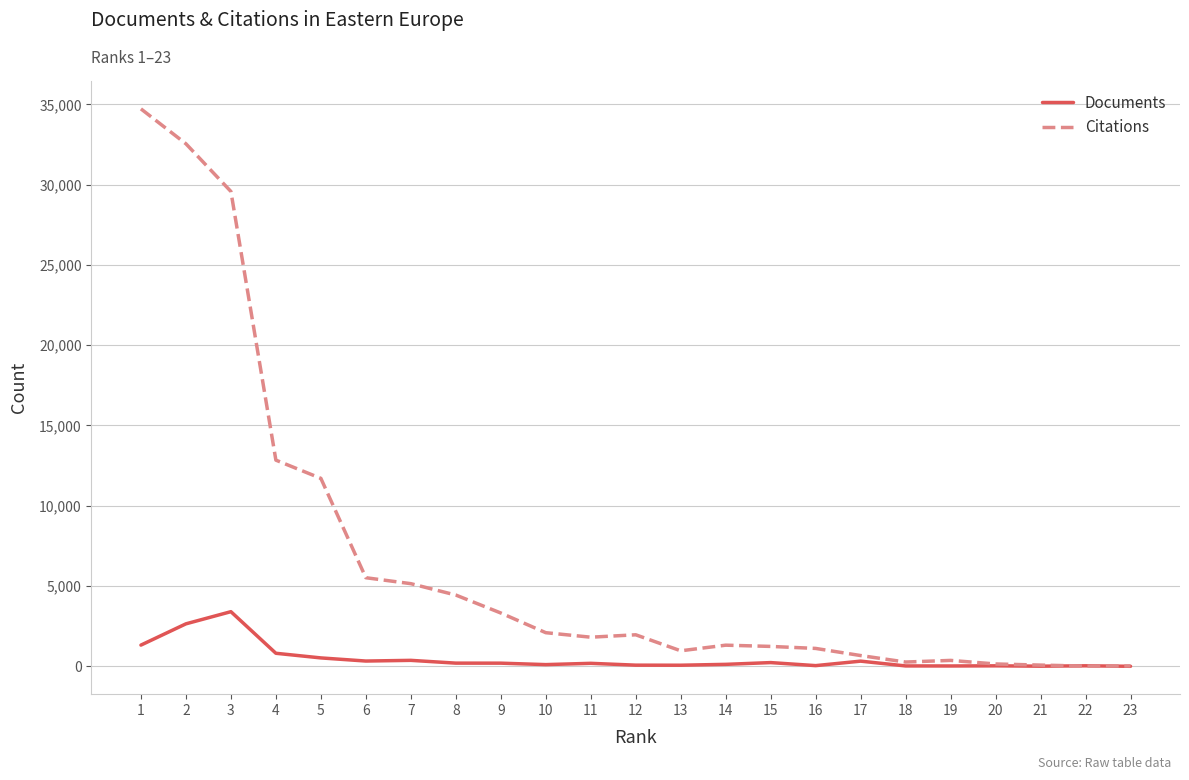

Is the value of Documents at 2 greater than the value of Citations at 3?

No